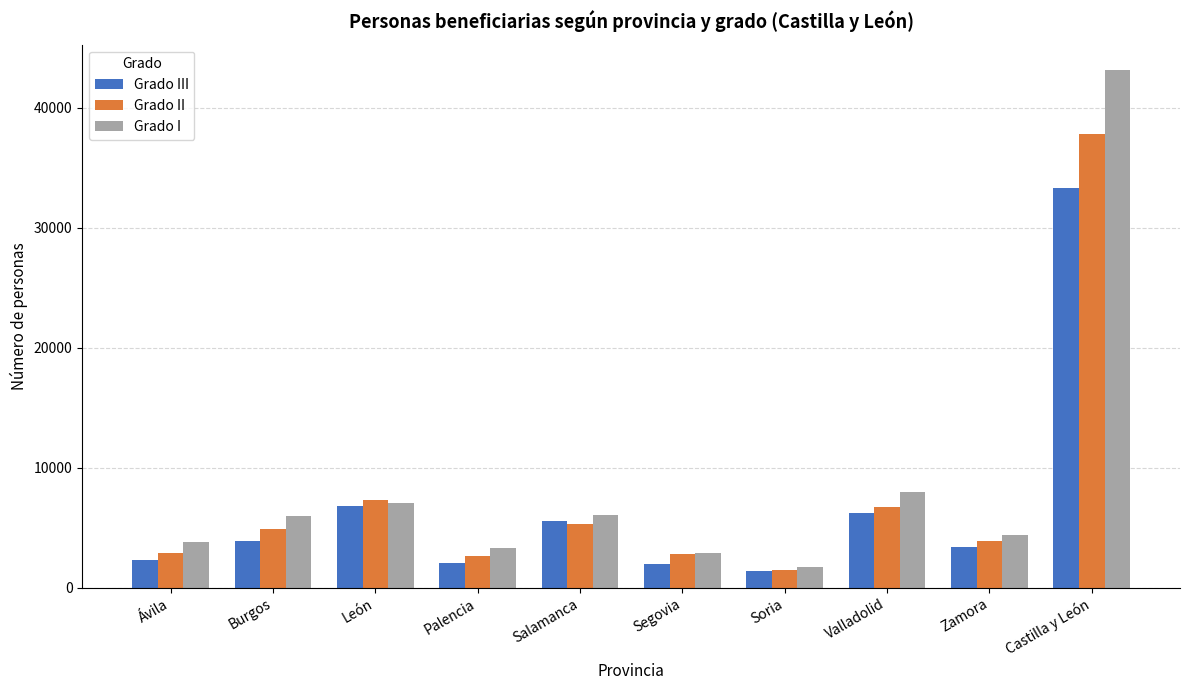

At which label is Grado I closest to 22419?

Valladolid